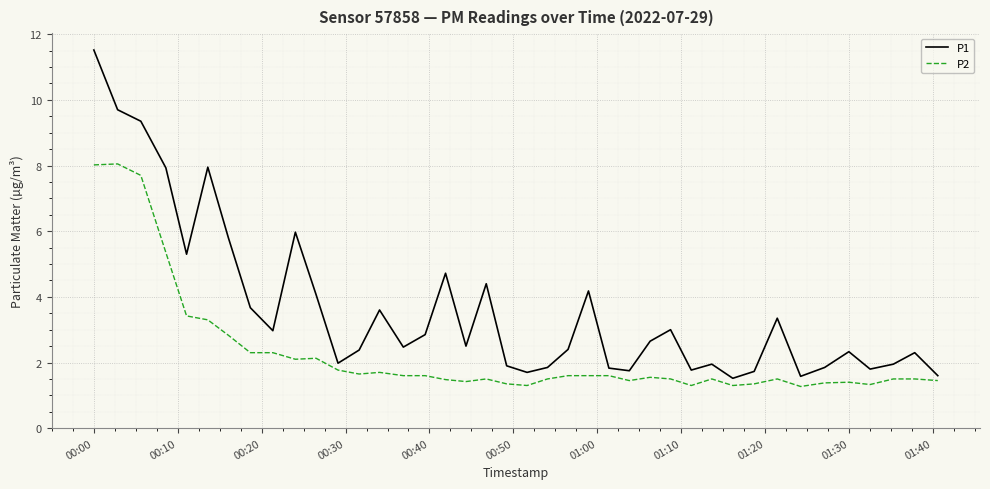

What are all the series names shown in the legend?

P1, P2